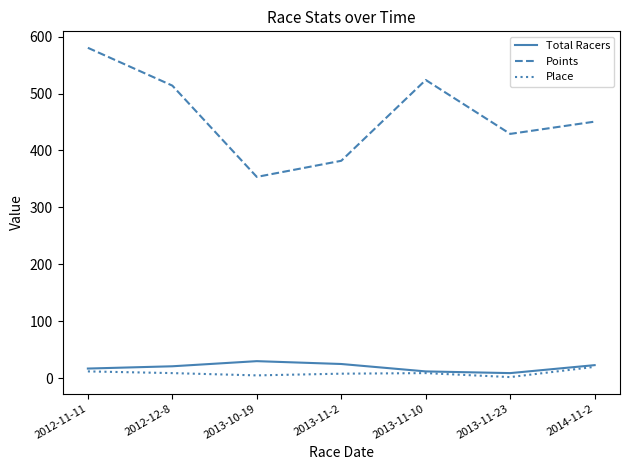

Which label corresponds to the largest value in the chart?

2012-11-11